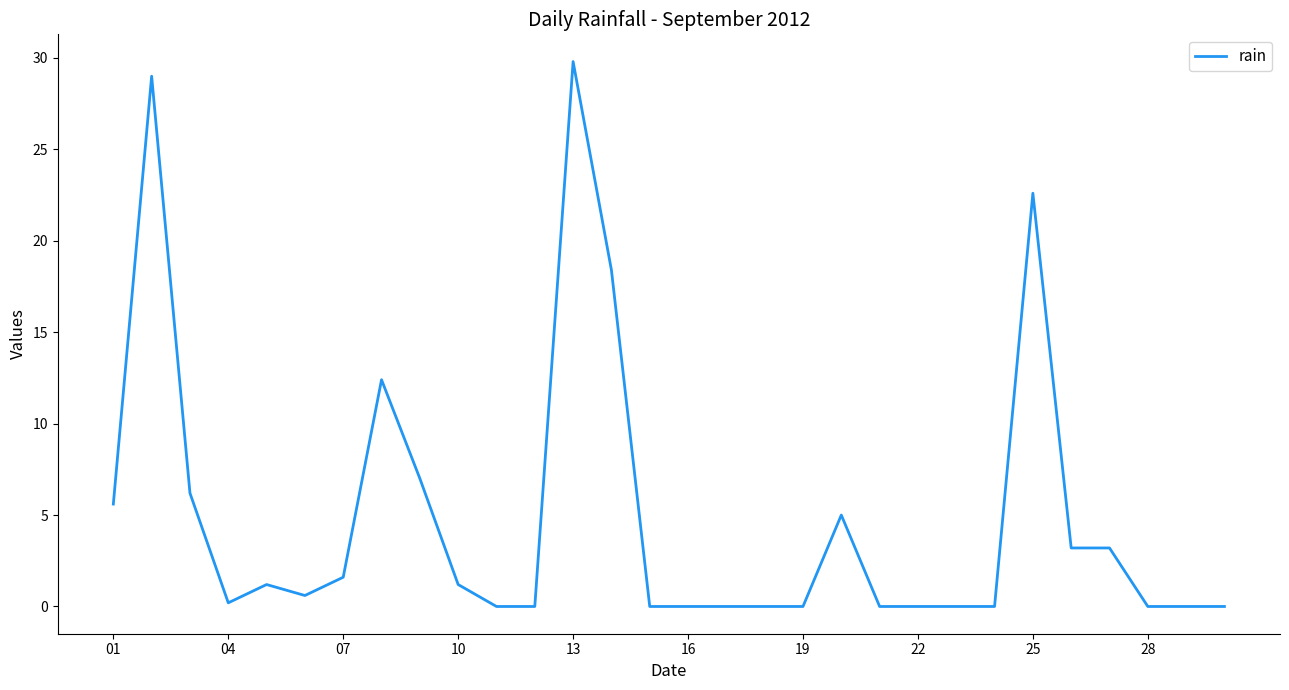

Is this an area chart (filled region under the line)?

No